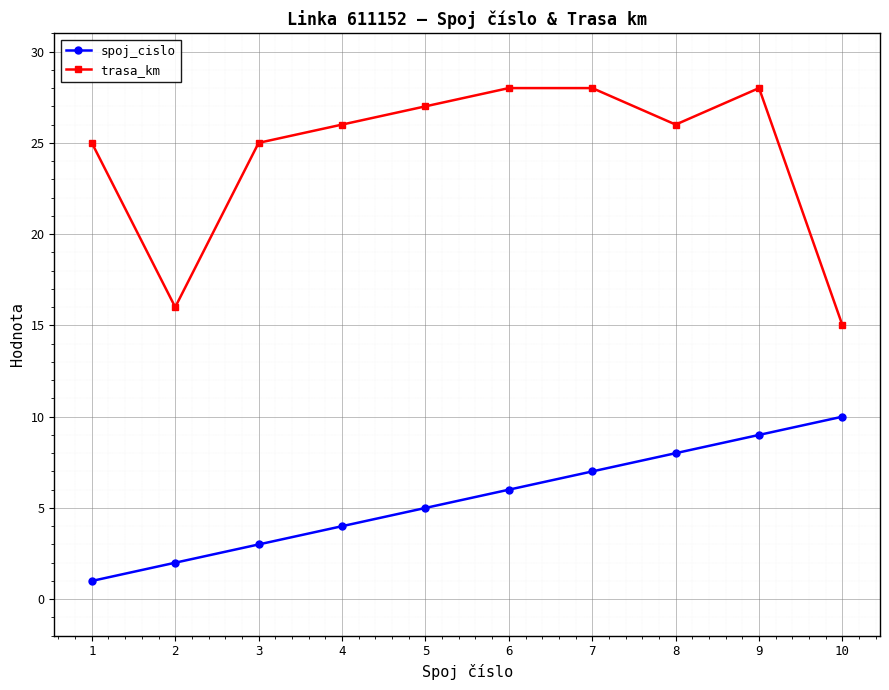

What is the spread (max minus min) of values at 7?

21